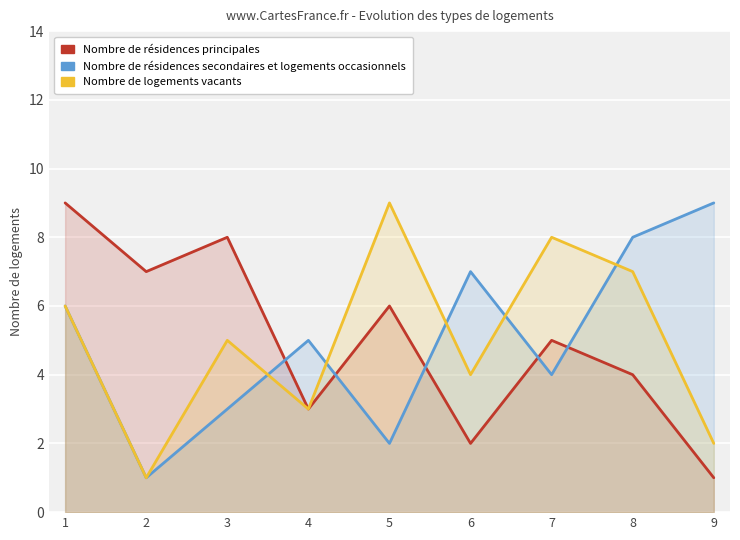

At which category is the sum across all series the highest?

1